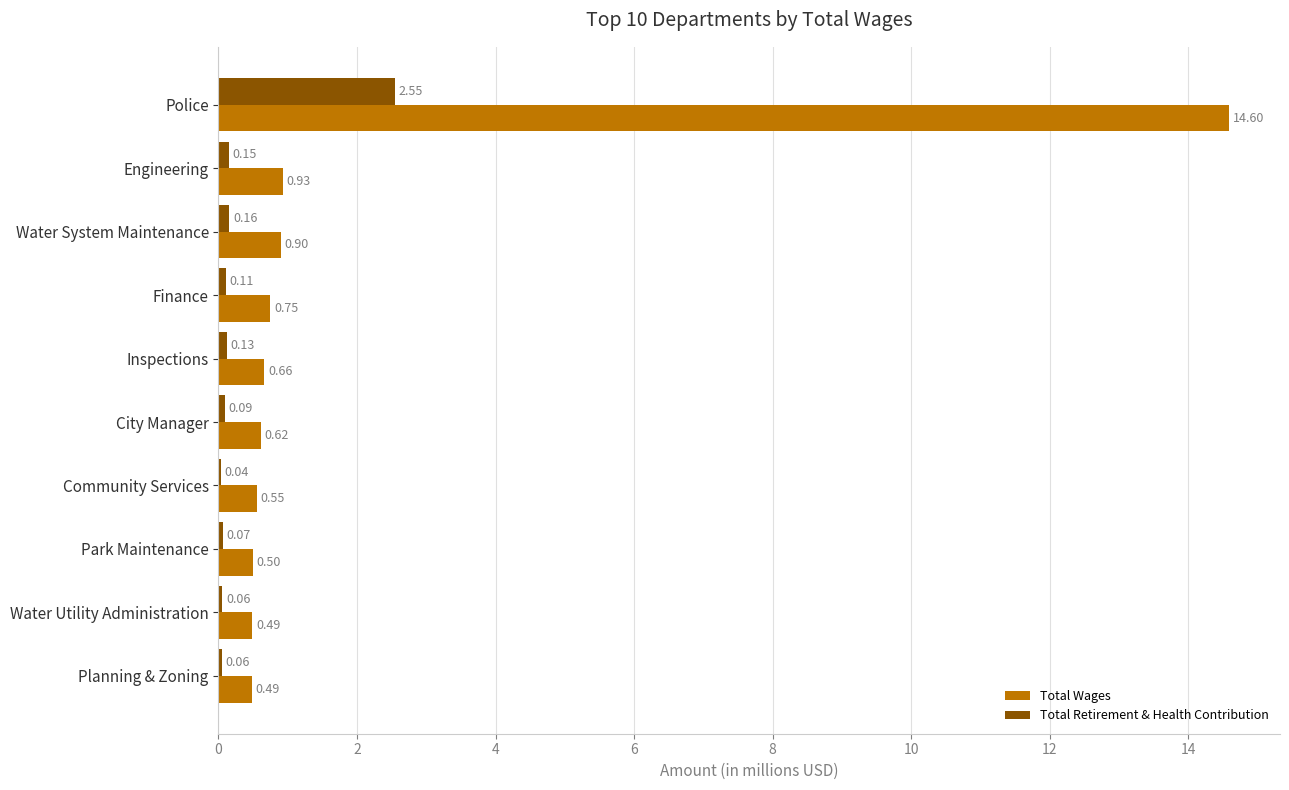

What is the sum of the Total Wages values at Water System Maintenance and Water Utility Administration?

1.4